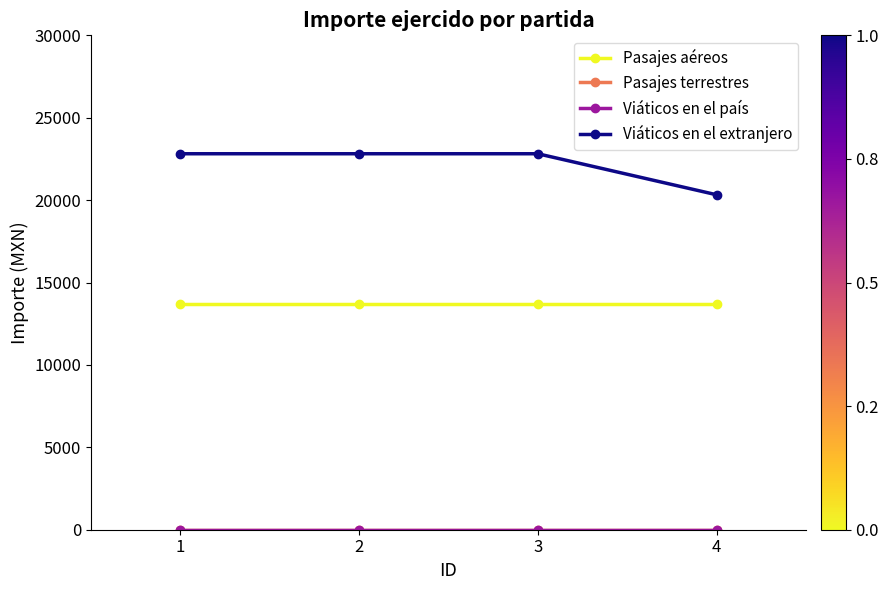

Is this an area chart (filled region under the line)?

No